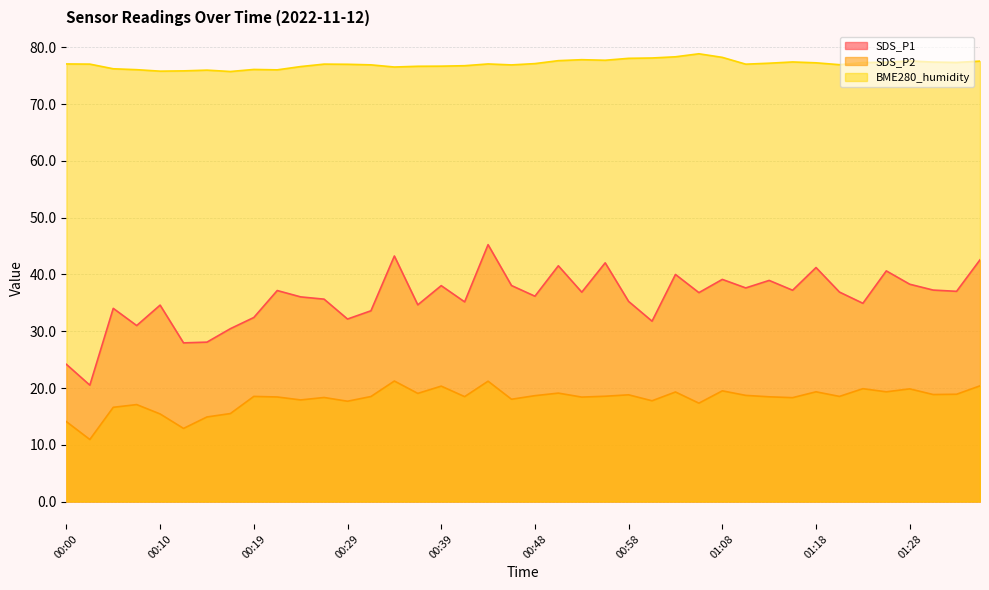

Which series has the widest spread of values?

SDS_P1